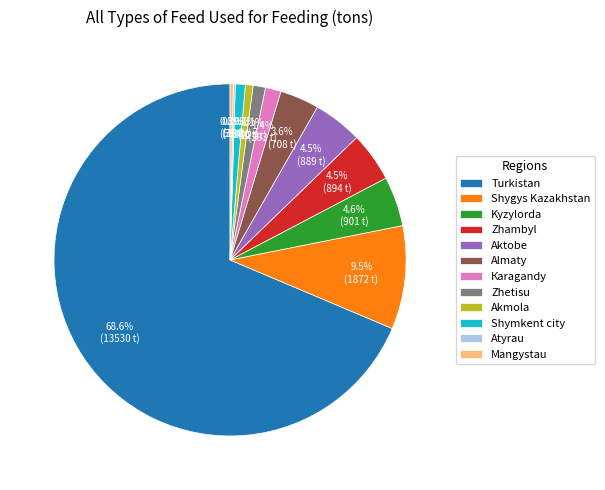

Which has a higher value, Akmola or Kyzylorda?

Kyzylorda